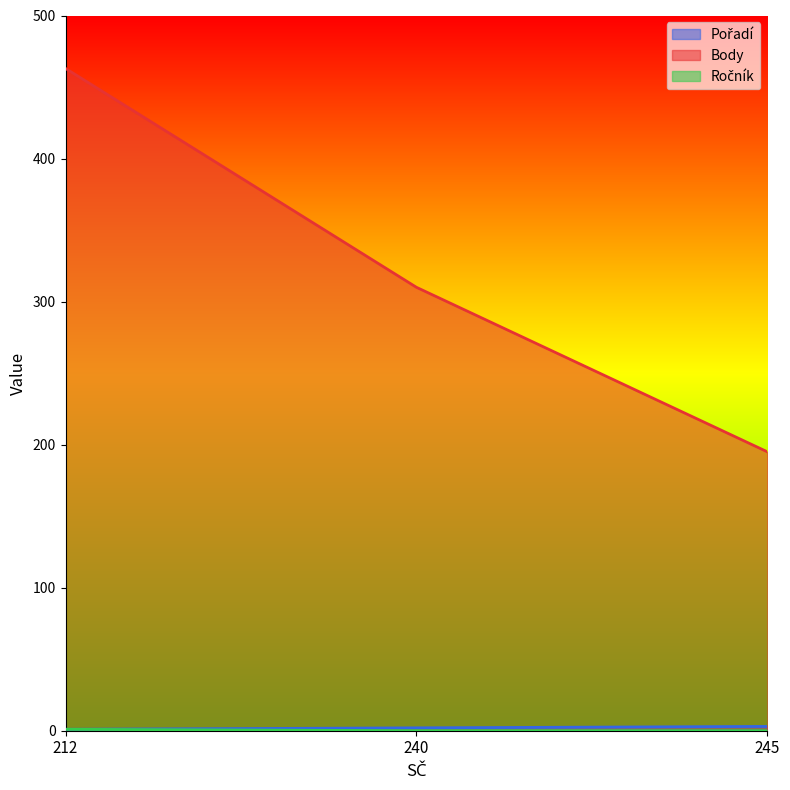

What are all the series names shown in the legend?

Pořadí, Body, Ročník